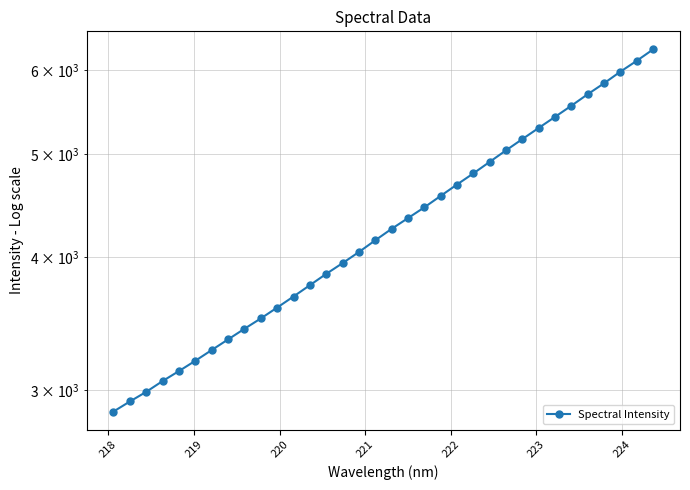

How many categories are shown in the chart?

34